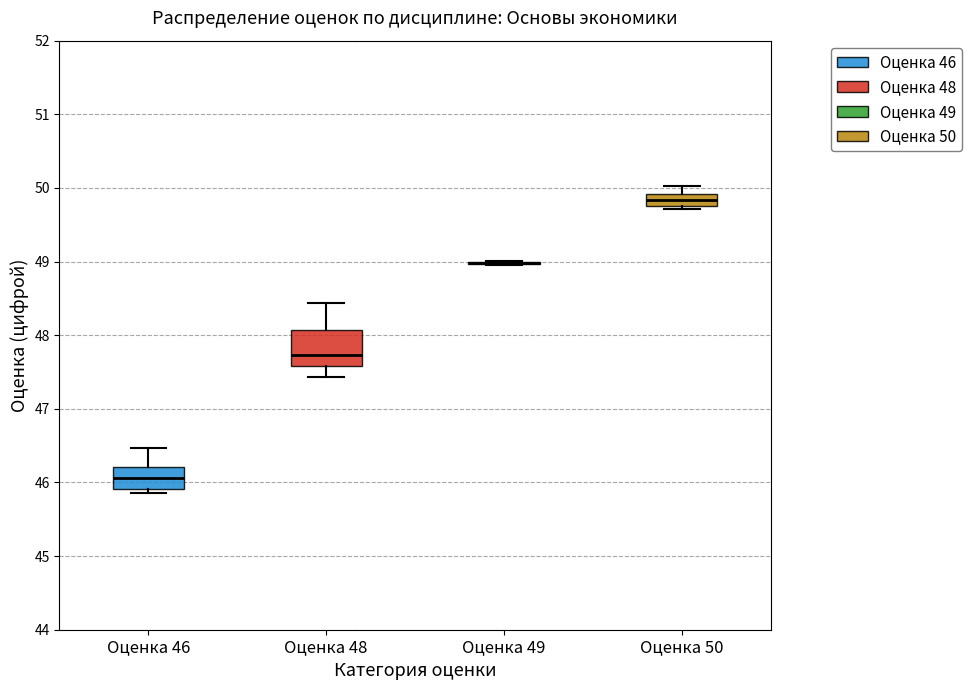

Reading left to right, transcribe this box plot: for each box, give where its median line is, the range the box spans, and where its two whiskers end, as read against the y-axis. The values are not printed on the chart, so give them approximately, as read against the axis.

Оценка 46: median 46.1, box 45.9 to 46.2, whiskers 45.9 (just below the box's lower edge) to 46.5
Оценка 48: median 47.7, box 47.6 to 48.1, whiskers 47.4 to 48.4
Оценка 49: box collapsed to a line at 49.0, whiskers 49.0 to 49.0
Оценка 50: median 49.8 (inside the box), box 49.8 to 49.9, whiskers 49.7 to 50.0